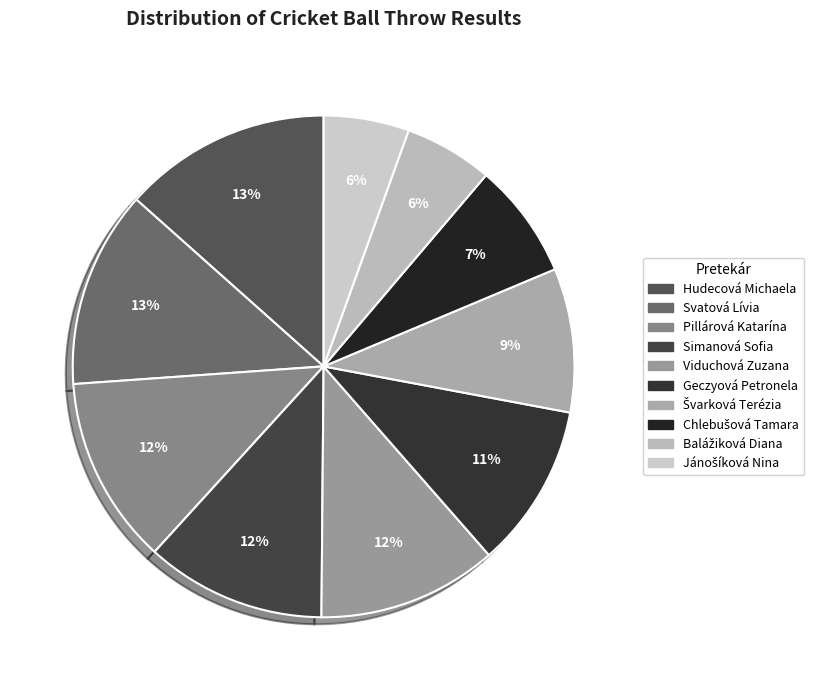

Combined, what portion of the pie is Švarková Terézia and Balážiková Diana?

15.0%